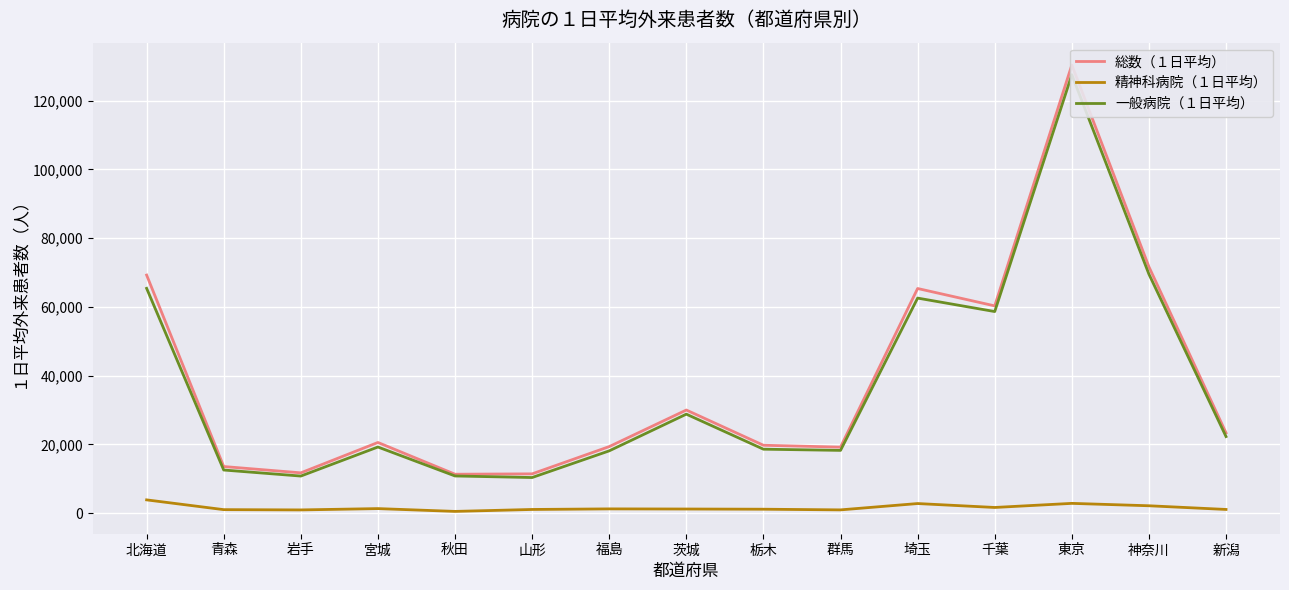

What is the lowest value of the 一般病院（１日平均） series?

10360